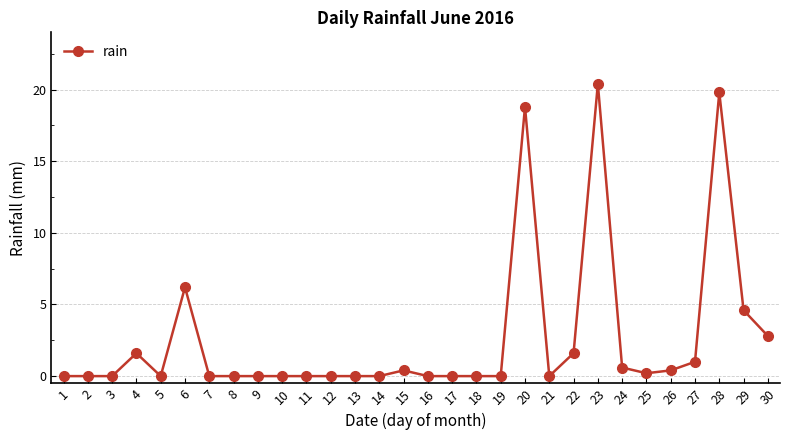

Reading right to left, extract all data points from this chart.

2.8	4.6	19.8	1.0	0.4	0.2	0.6	20.4	1.6	0.0	18.8	0.0	0.0	0.0	0.0	0.4	0.0	0.0	0.0	0.0	0.0	0.0	0.0	0.0	6.2	0.0	1.6	0.0	0.0	0.0